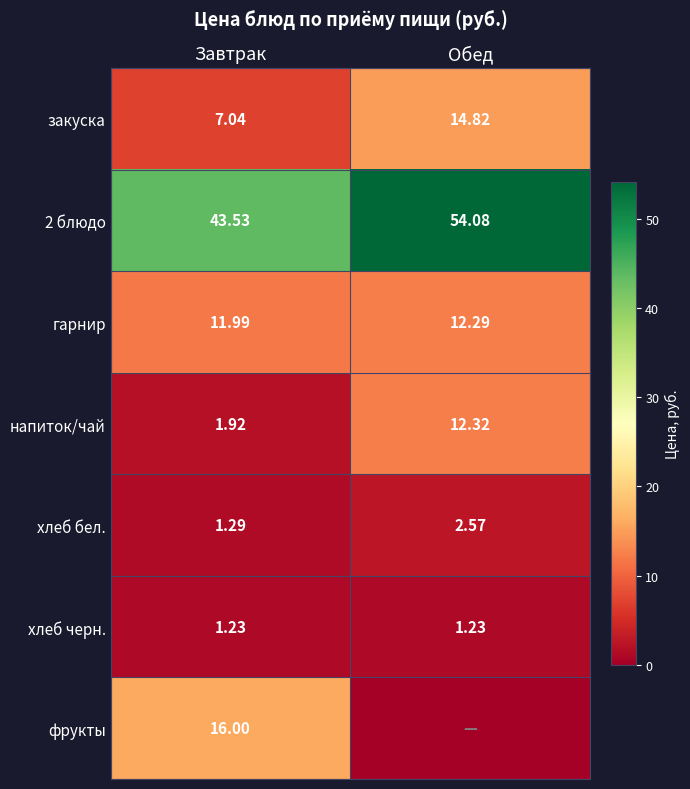

What is the total value across all series at Завтрак?

83.0